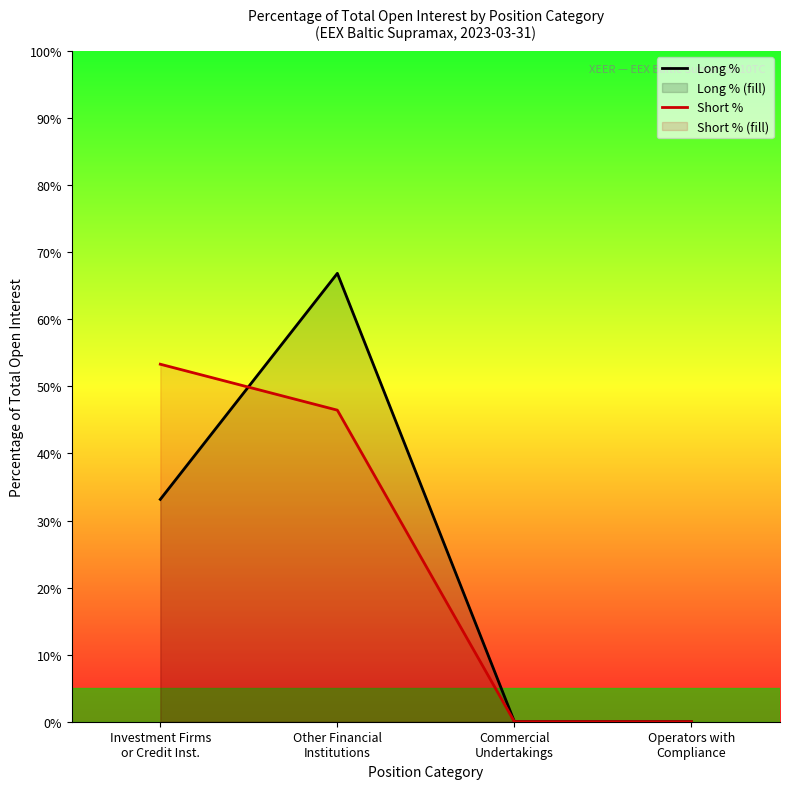

How many intersections are there between Long % and Short %?

1